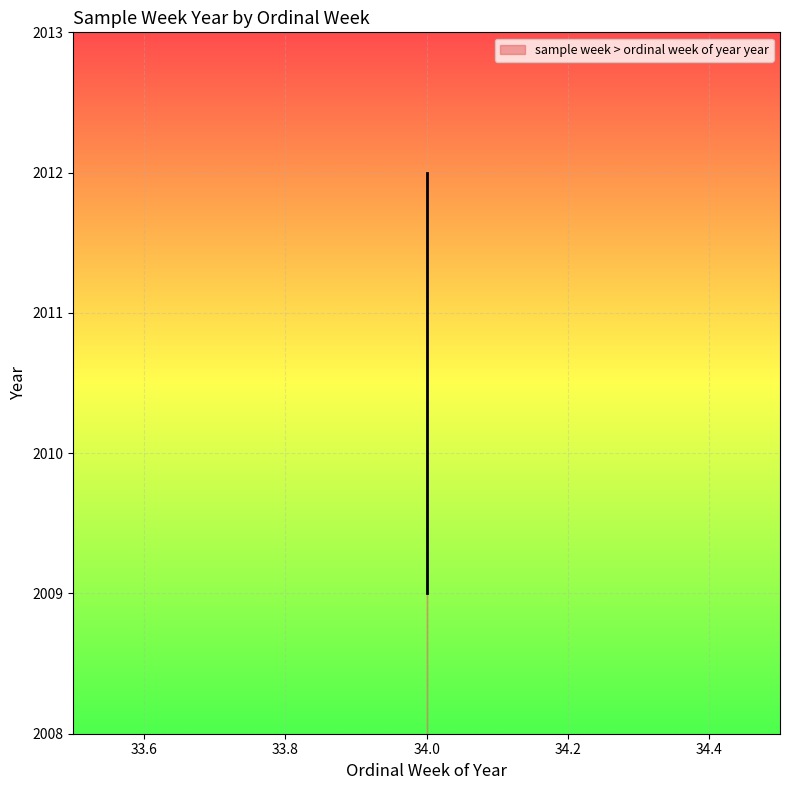

Reading left to right, what are all the values shown in this chart?

2009	2010	2011	2012